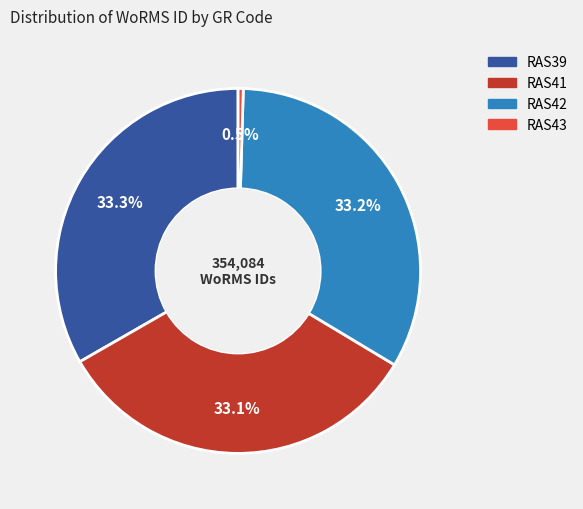

The RAS39 slice represents 20% of the pie. True or false?

False